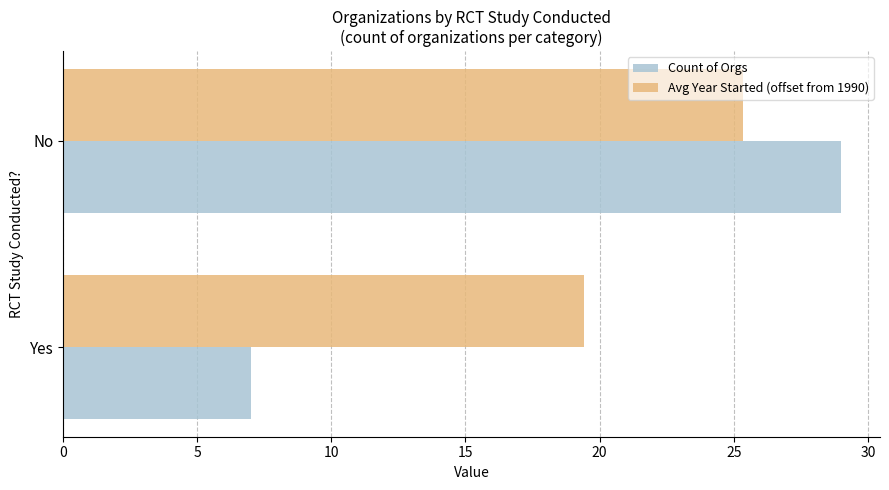

Read the Count of Orgs value at Yes.

7.0